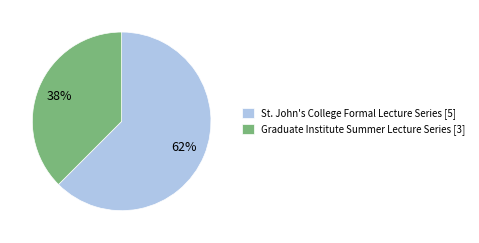

Is it true that Graduate Institute Summer Lecture Series [3] is 38% of the pie?

True